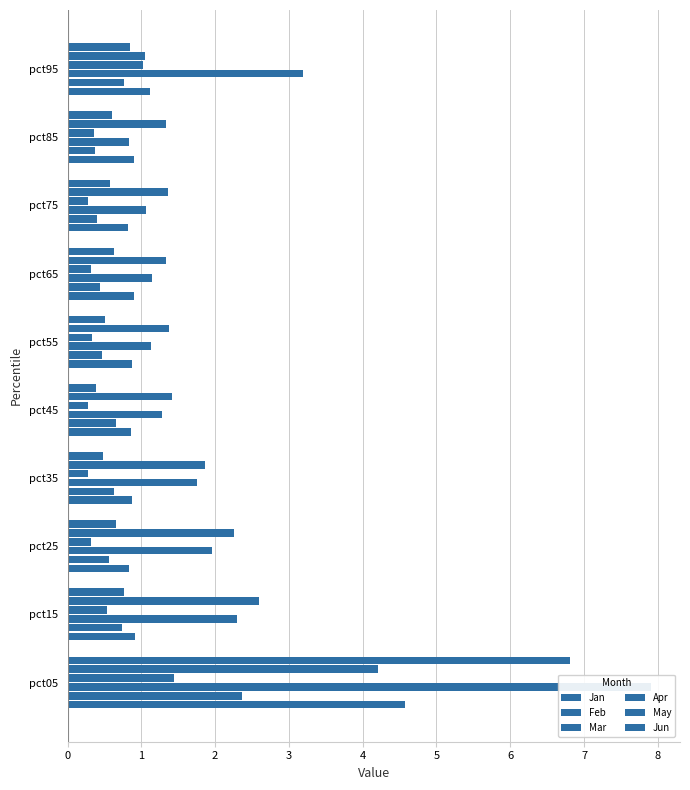

Reading left to right, transcribe all the data shown in this chart.

Jan: 4.6	0.9	0.8	0.9	0.9	0.9	0.9	0.8	0.9	1.1
Feb: 2.4	0.7	0.6	0.6	0.7	0.5	0.4	0.4	0.4	0.8
Mar: 7.9	2.3	2.0	1.7	1.3	1.1	1.1	1.1	0.8	3.2
Apr: 1.4	0.5	0.3	0.3	0.3	0.3	0.3	0.3	0.4	1.0
May: 4.2	2.6	2.3	1.9	1.4	1.4	1.3	1.4	1.3	1.0
Jun: 6.8	0.8	0.7	0.5	0.4	0.5	0.6	0.6	0.6	0.8